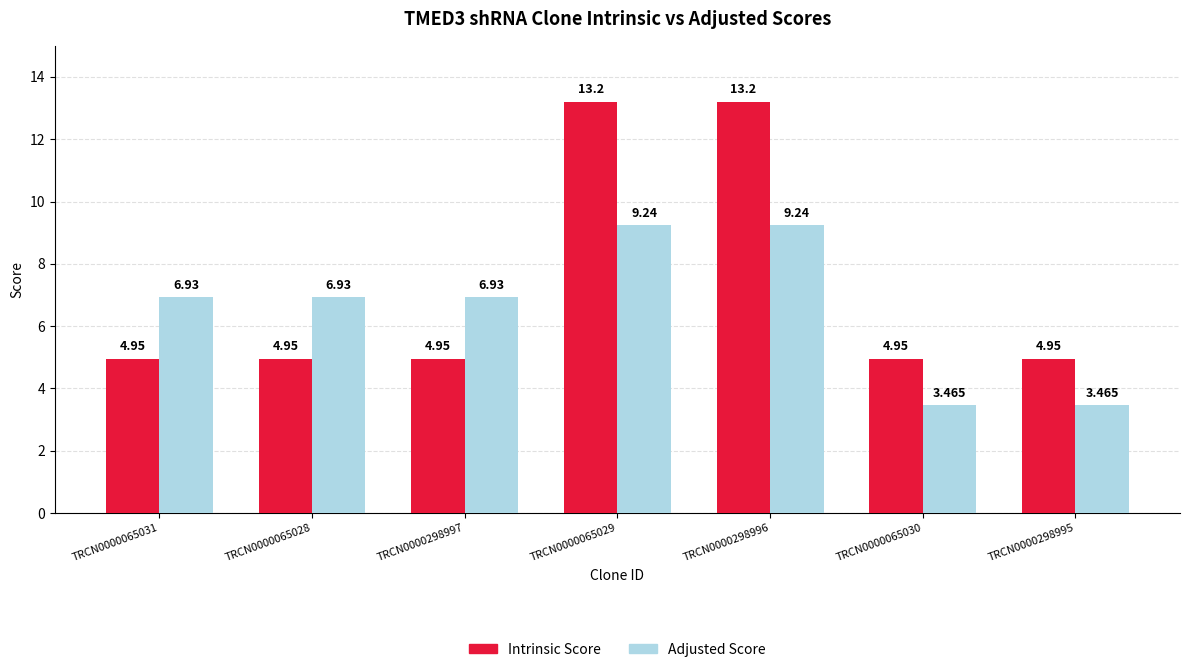

What is the sum of the Intrinsic Score values at TRCN0000065028 and TRCN0000065031?

9.9